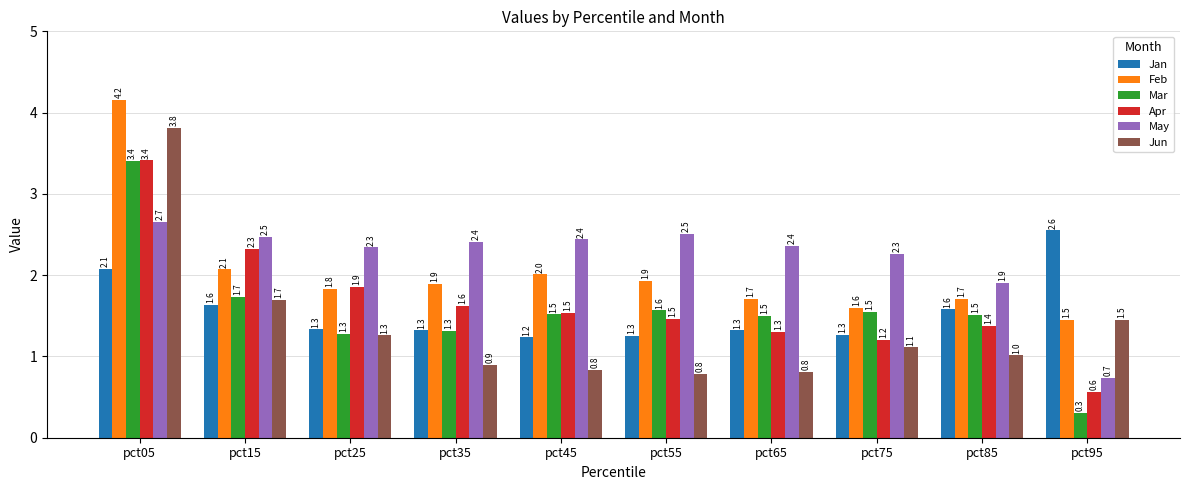

What is the total value across all series at pct65?

9.0